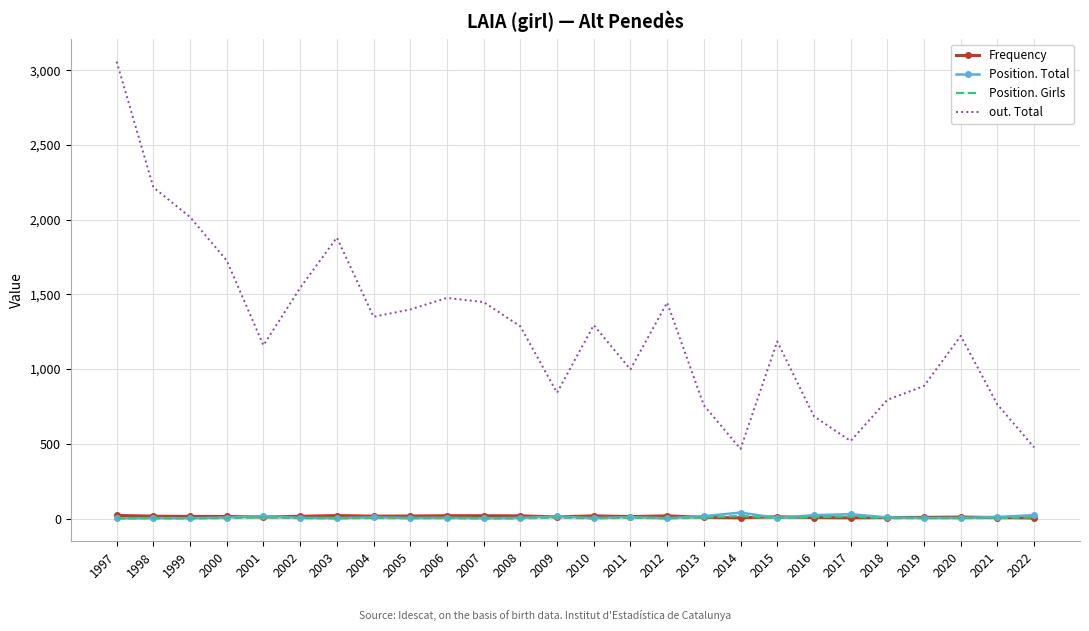

What is the minimum value for out. Total?

466